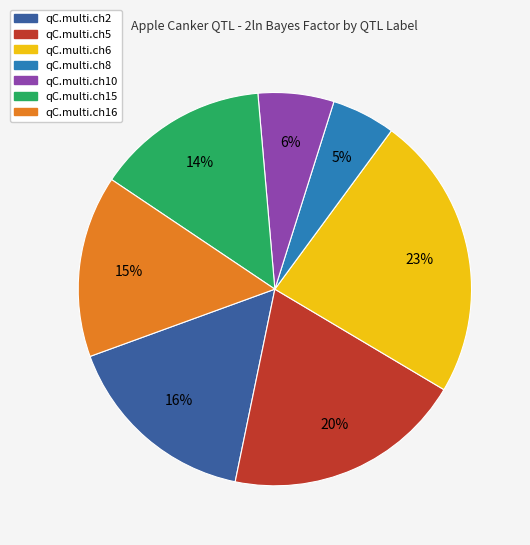

Approximately how many times larger is the value at qC.multi.ch6 compared to qC.multi.ch10?

3.8